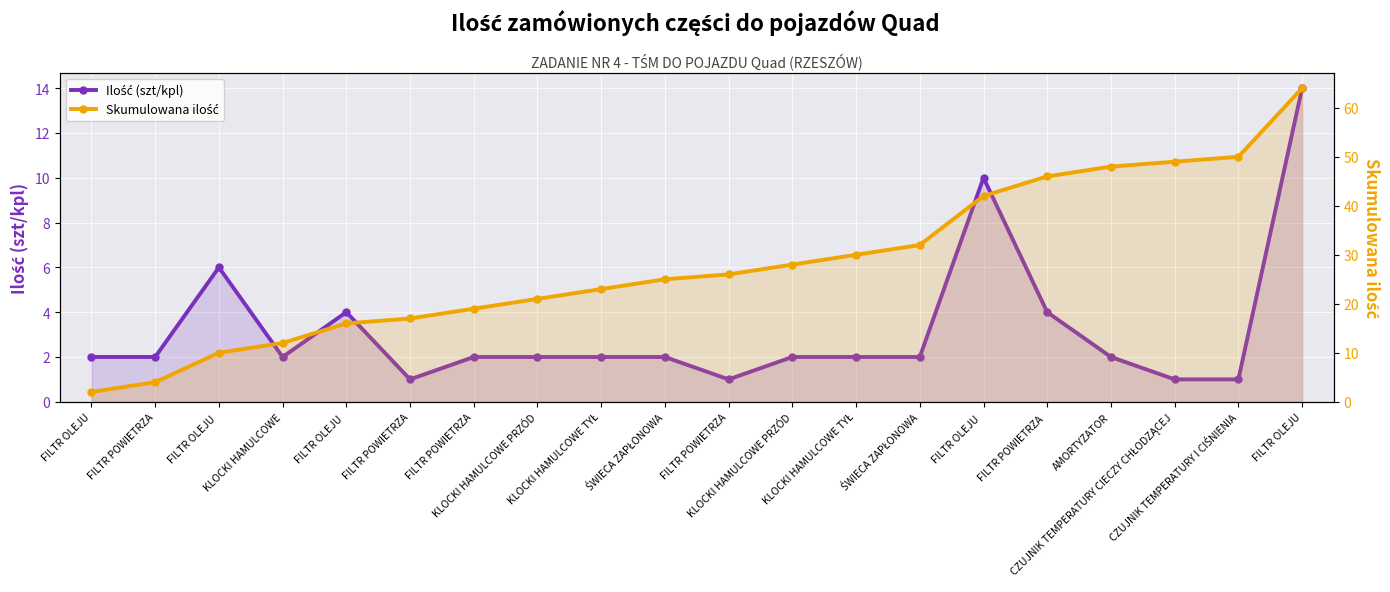

How many lines are shown in the chart?

2